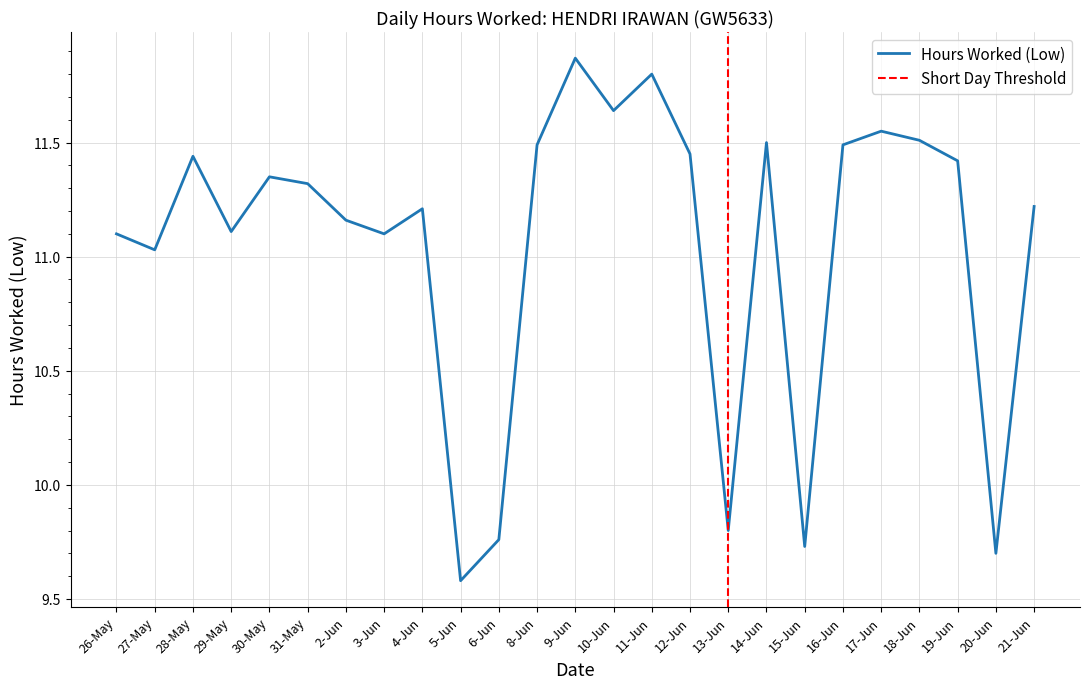

Reading left to right, what are all the values shown in this chart?

11.1	11.0	11.4	11.1	11.3	11.3	11.2	11.1	11.2	9.6	9.8	11.5	11.9	11.6	11.8	11.4	9.8	11.5	9.7	11.5	11.6	11.5	11.4	9.7	11.2